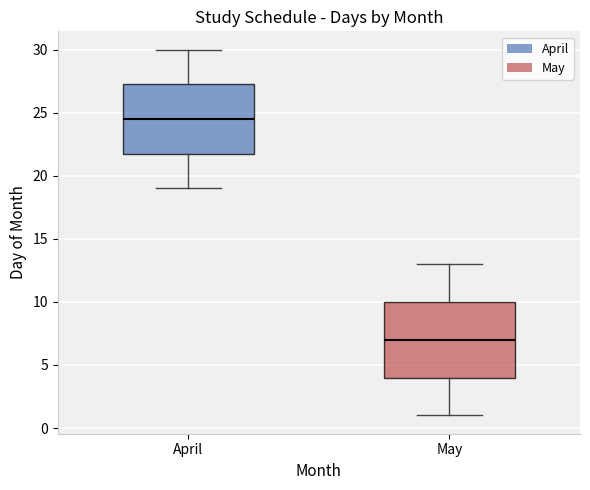

Reading left to right, read every box against the y-axis: the position of its median line, the range the box covers, and the ends of its whiskers. The values are not printed on the chart, so give them approximately, as read against the axis.

April: median 24.5, box 22.0 to 27.5, whiskers 19.0 to 30.0
May: median 7.0, box 4.0 to 10.0, whiskers 1.0 to 13.0